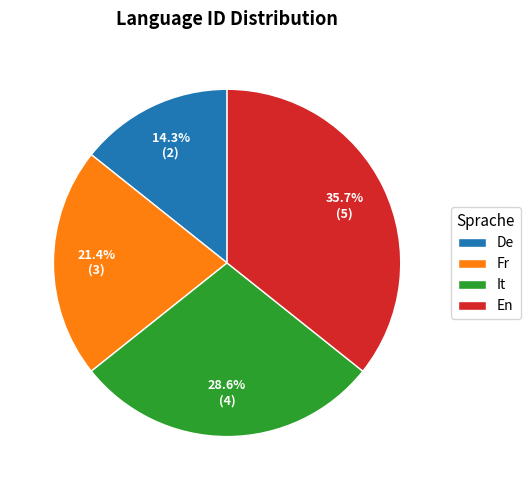

How many slices are in this pie chart?

4